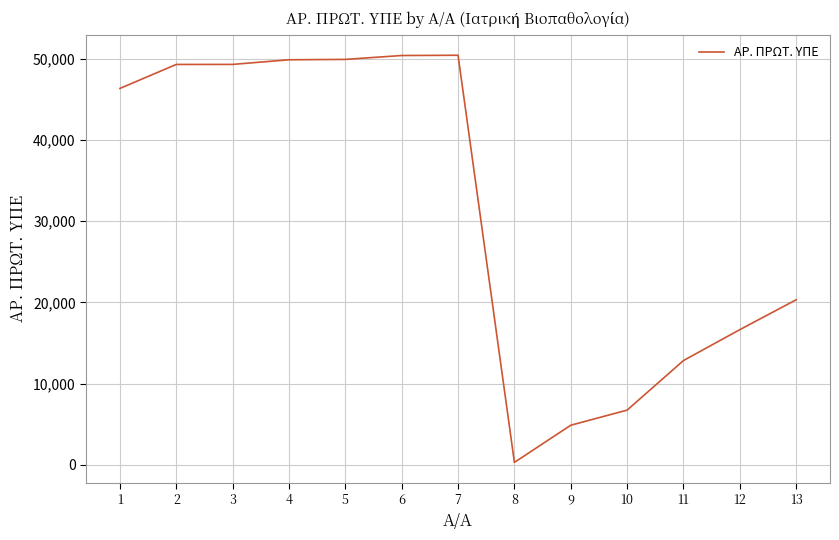

What is the difference between the second highest and minimum values?

50074